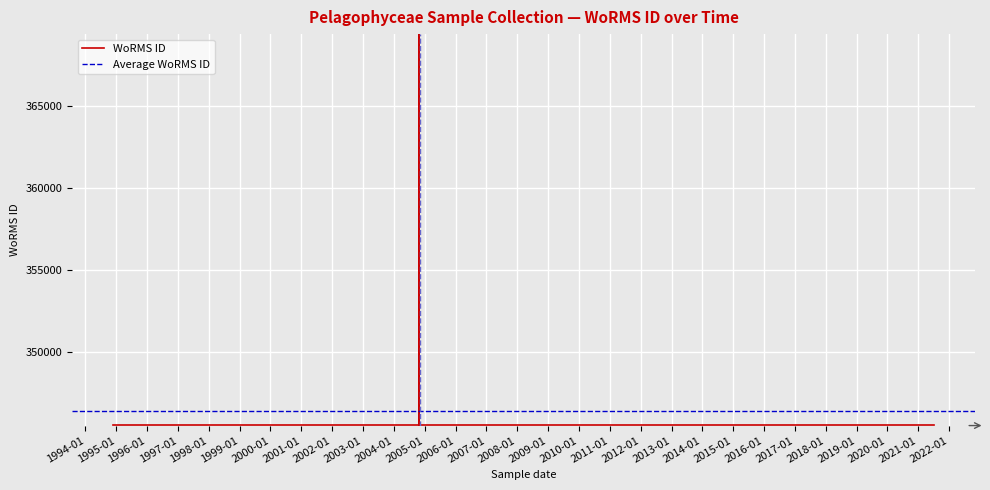

What is the maximum value shown in the chart?

369377